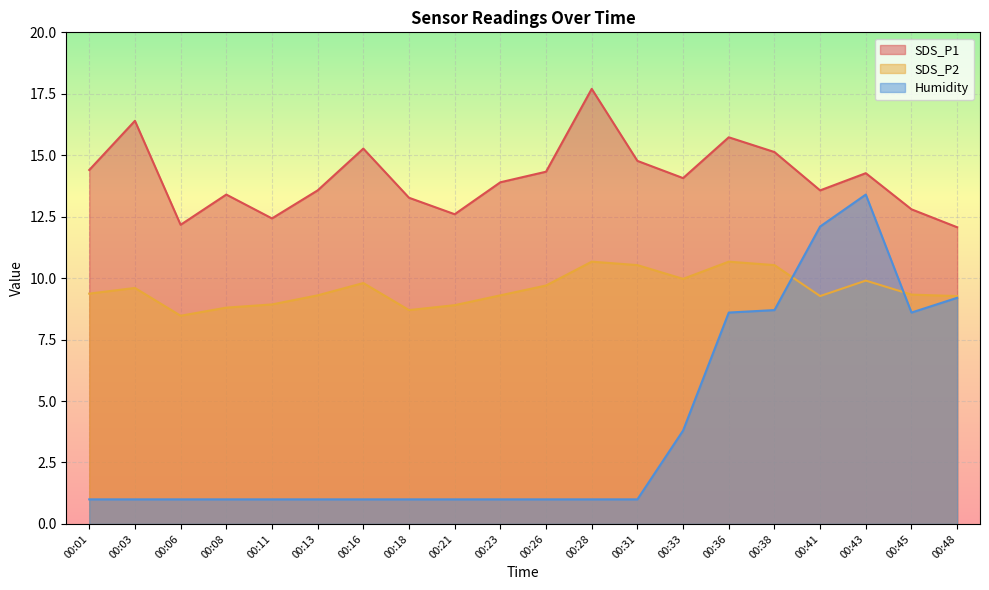

Does the chart display data point markers on the line(s)?

No